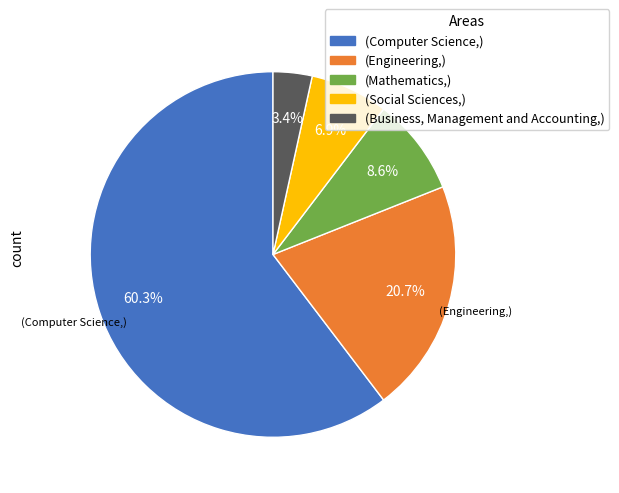

Does any single category account for the majority?

Yes